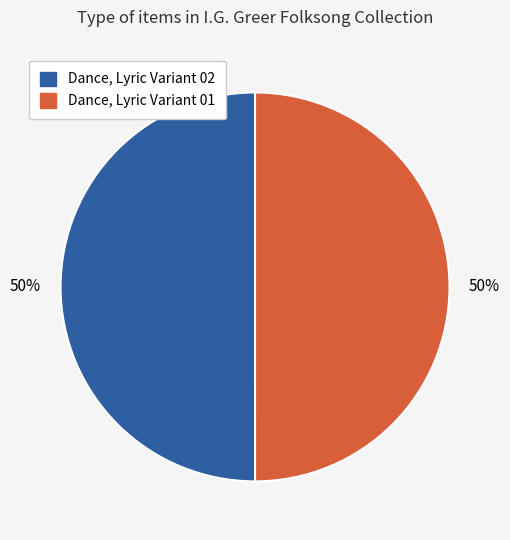

How many slices are in this pie chart?

2